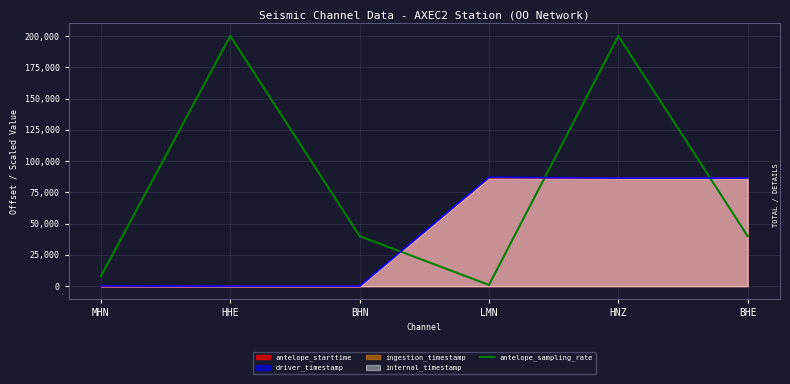

True or false: the data shows 1629 at LMN.

False